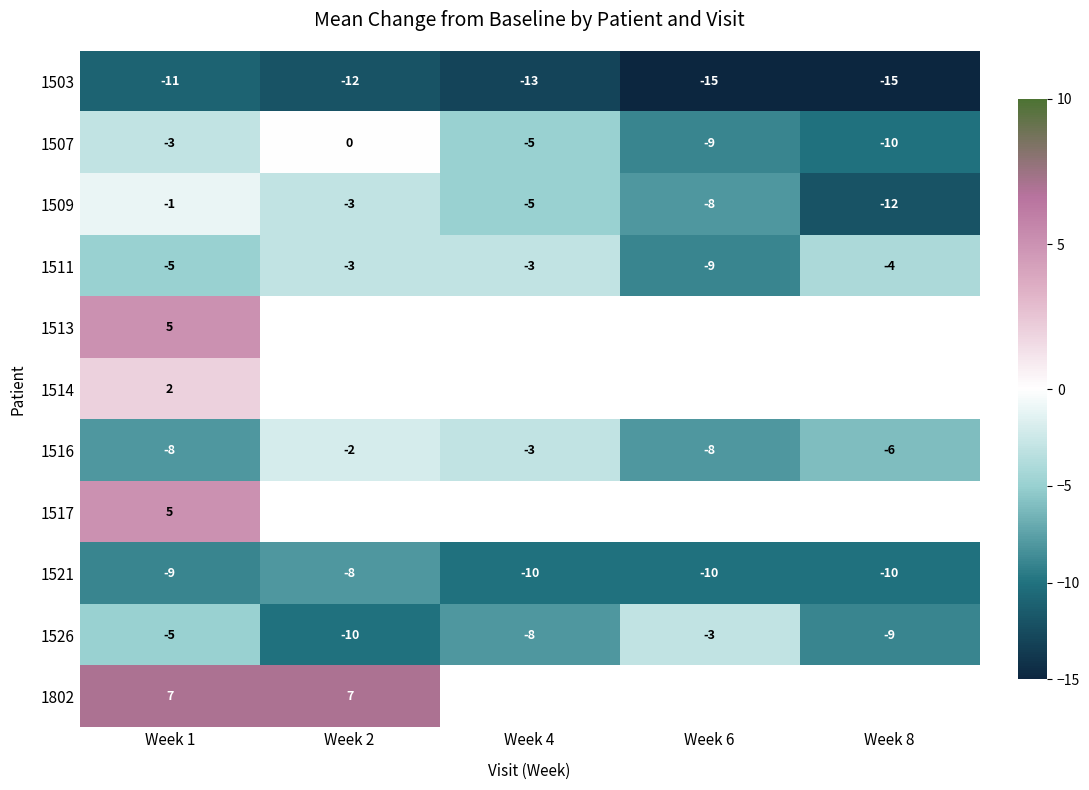

What is the difference between the highest and lowest values at Week 1?

18